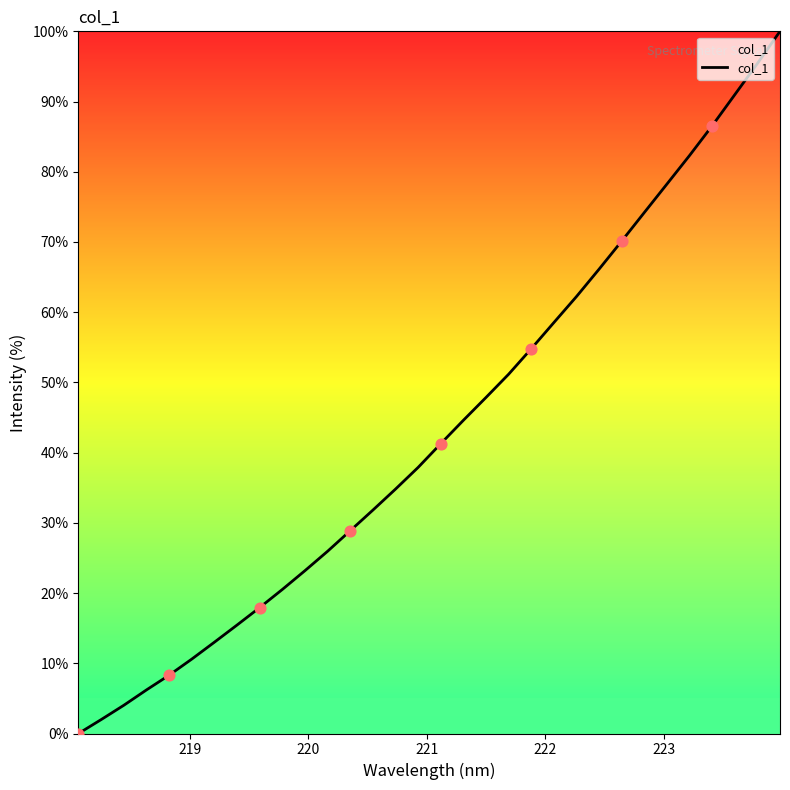

What is the difference between the maximum and minimum values?

100.0